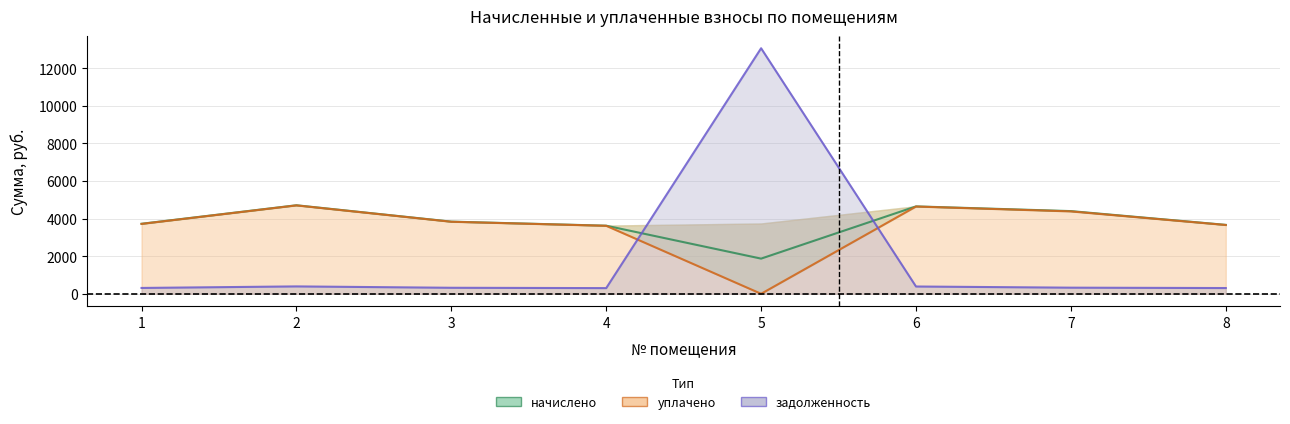

True or false: задолженность has more than 0 points higher than both neighbors.

True